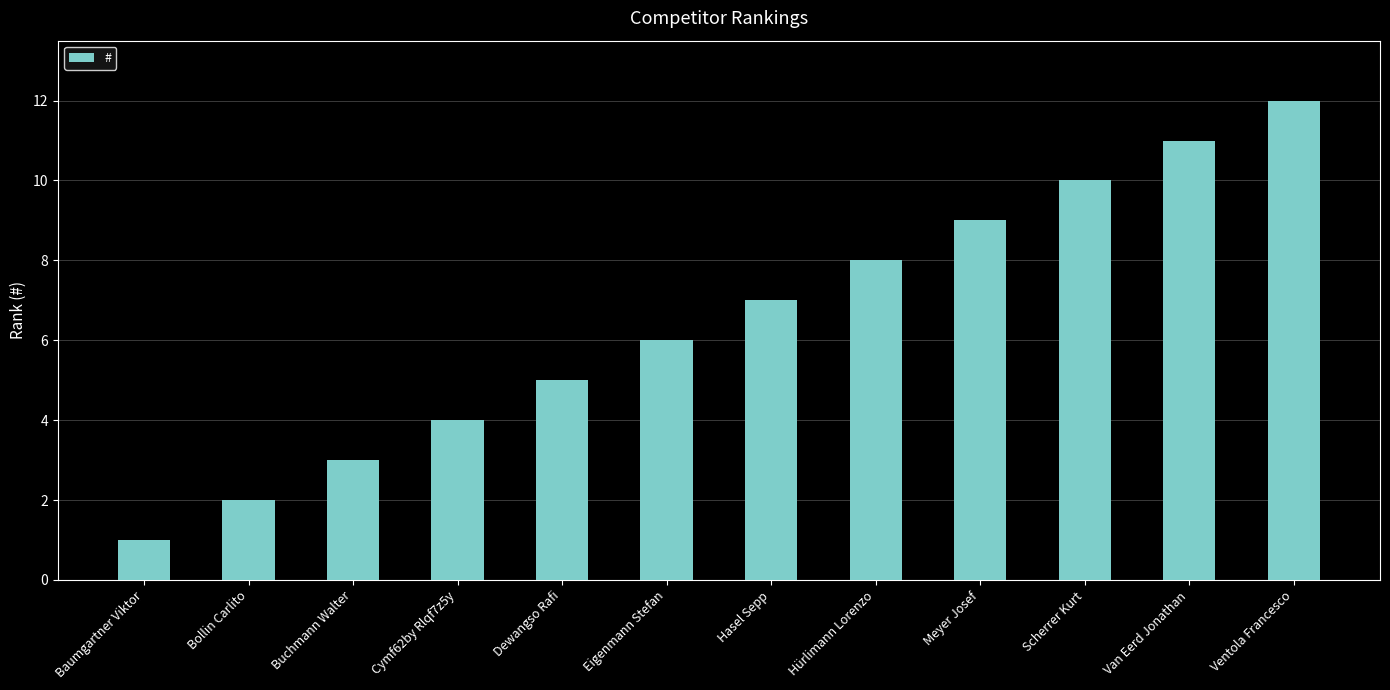

Which category has the highest value across all series?

Ventola Francesco